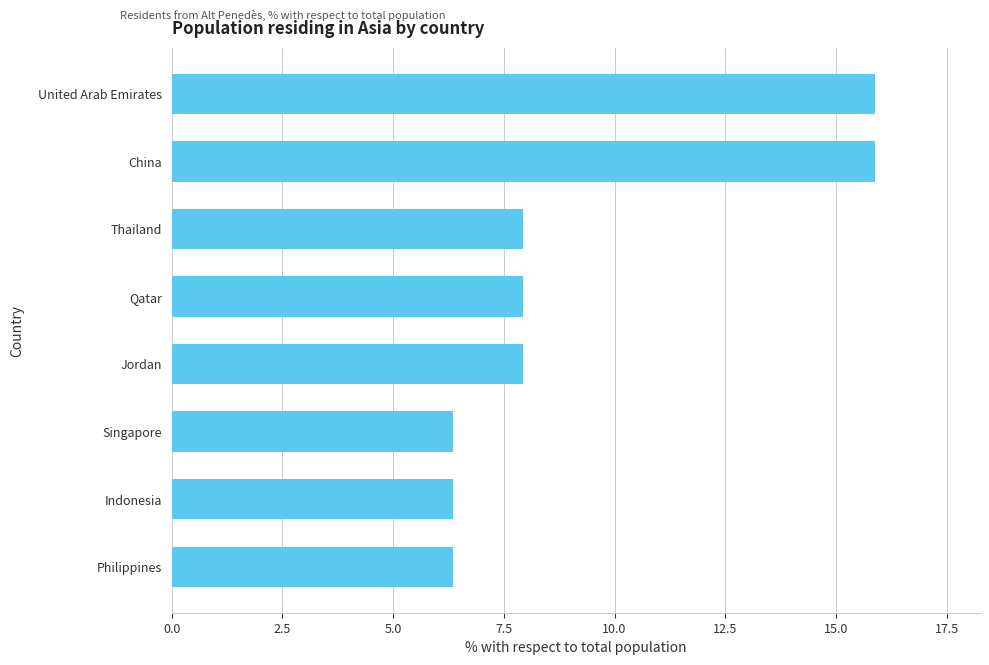

The chart shows a value of 7.9 at Qatar. True or false?

True